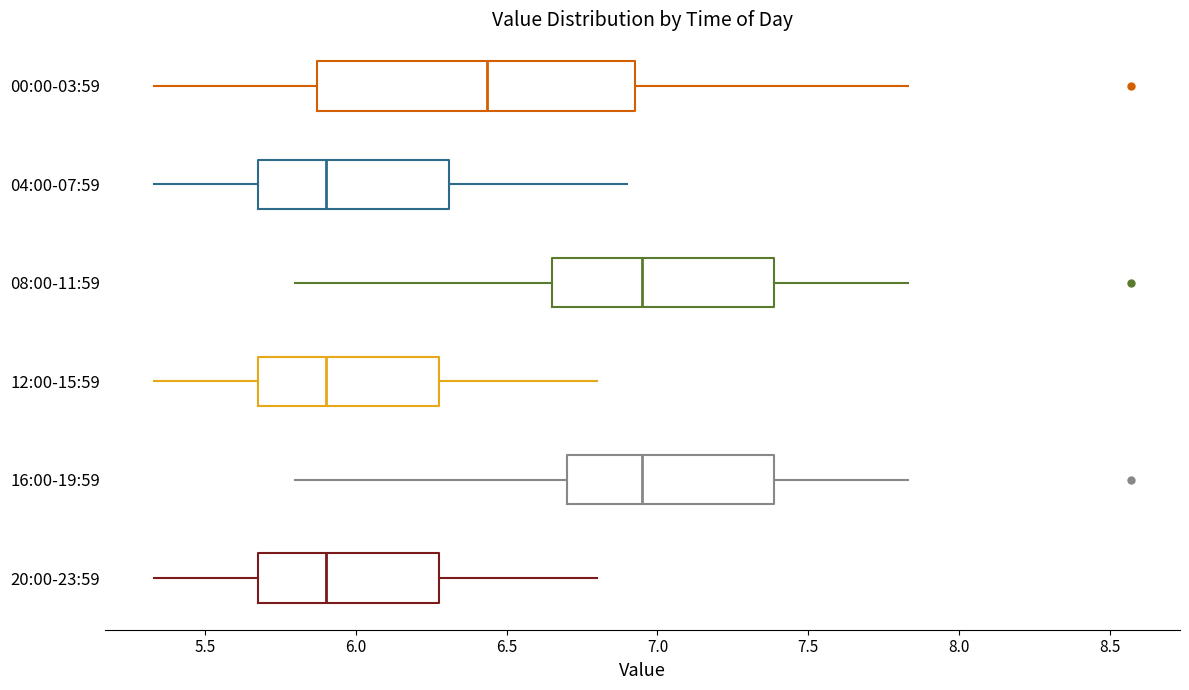

Reading bottom to top, transcribe this box plot: for each box, give where its median line is, the range the box spans, and where its two whiskers end, as read against the x-axis. The values are not printed on the chart, so give them approximately, as read against the axis.

20:00-23:59: median 5.90, box 5.70 to 6.30, whiskers 5.35 to 6.80
16:00-19:59: median 6.95, box 6.70 to 7.40, whiskers 5.80 to 7.85
12:00-15:59: median 5.90, box 5.70 to 6.30, whiskers 5.35 to 6.80
08:00-11:59: median 6.95, box 6.65 to 7.40, whiskers 5.80 to 7.85
04:00-07:59: median 5.90, box 5.70 to 6.30, whiskers 5.35 to 6.90
00:00-03:59: median 6.45, box 5.85 to 6.95, whiskers 5.35 to 7.85